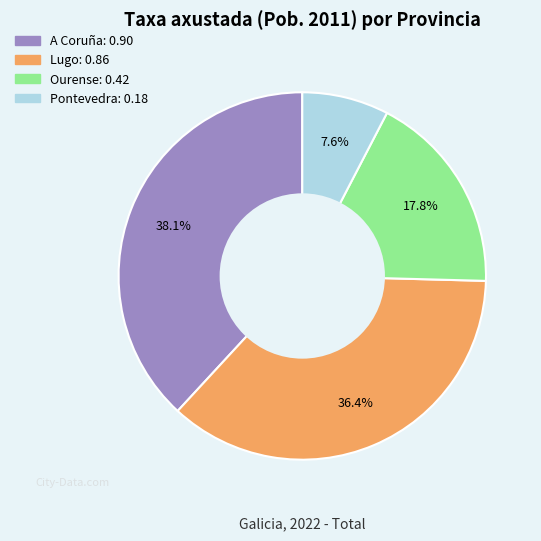

How many segments does this pie chart have?

4